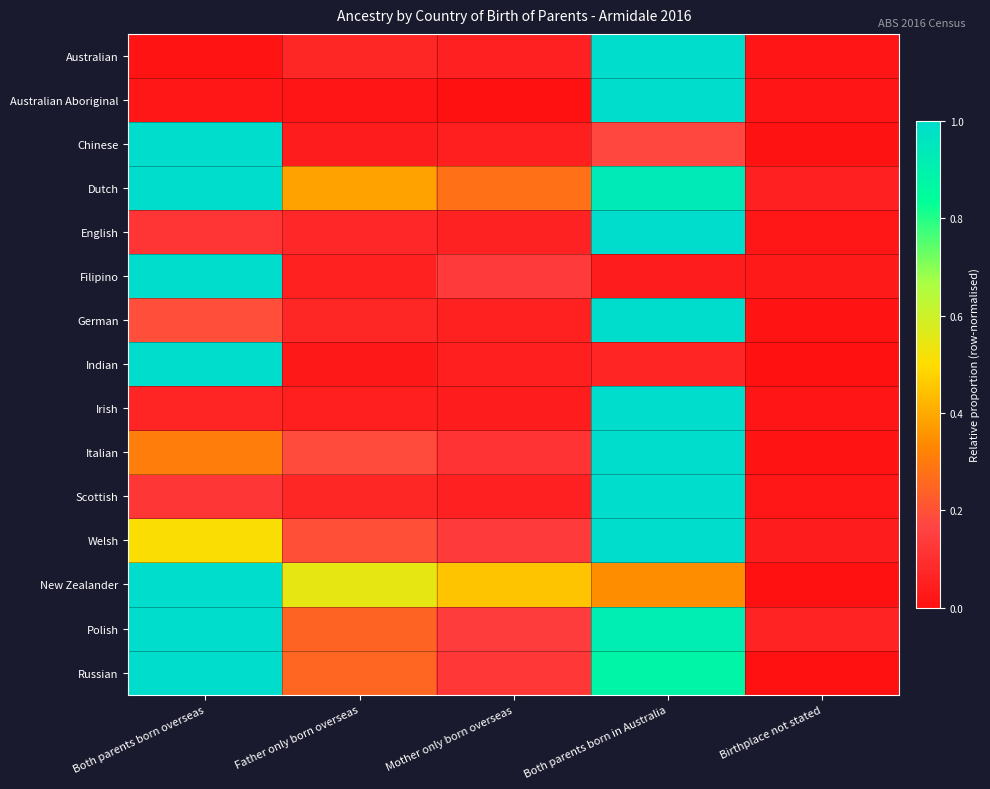

Reading left to right, list all the values displayed in this chart.

Australian: Both parents born overseas=0.0	Father only born overseas=0.1	Mother only born overseas=0.1	Both parents born in Australia=1.0	Birthplace not stated=0.0
Australian Aboriginal: Both parents born overseas=0.0	Father only born overseas=0.0	Mother only born overseas=0.0	Both parents born in Australia=1.0	Birthplace not stated=0.0
Chinese: Both parents born overseas=1.0	Father only born overseas=0.0	Mother only born overseas=0.0	Both parents born in Australia=0.2	Birthplace not stated=0.0
Dutch: Both parents born overseas=1.0	Father only born overseas=0.4	Mother only born overseas=0.3	Both parents born in Australia=0.9	Birthplace not stated=0.1
English: Both parents born overseas=0.1	Father only born overseas=0.1	Mother only born overseas=0.1	Both parents born in Australia=1.0	Birthplace not stated=0.0
Filipino: Both parents born overseas=1.0	Father only born overseas=0.1	Mother only born overseas=0.1	Both parents born in Australia=0.0	Birthplace not stated=0.0
German: Both parents born overseas=0.2	Father only born overseas=0.1	Mother only born overseas=0.1	Both parents born in Australia=1.0	Birthplace not stated=0.0
Indian: Both parents born overseas=1.0	Father only born overseas=0.0	Mother only born overseas=0.0	Both parents born in Australia=0.1	Birthplace not stated=0.0
Irish: Both parents born overseas=0.1	Father only born overseas=0.0	Mother only born overseas=0.0	Both parents born in Australia=1.0	Birthplace not stated=0.0
Italian: Both parents born overseas=0.3	Father only born overseas=0.2	Mother only born overseas=0.1	Both parents born in Australia=1.0	Birthplace not stated=0.0
Scottish: Both parents born overseas=0.1	Father only born overseas=0.1	Mother only born overseas=0.1	Both parents born in Australia=1.0	Birthplace not stated=0.0
Welsh: Both parents born overseas=0.5	Father only born overseas=0.2	Mother only born overseas=0.1	Both parents born in Australia=1.0	Birthplace not stated=0.0
New Zealander: Both parents born overseas=1.0	Father only born overseas=0.5	Mother only born overseas=0.5	Both parents born in Australia=0.3	Birthplace not stated=0.0
Polish: Both parents born overseas=1.0	Father only born overseas=0.2	Mother only born overseas=0.1	Both parents born in Australia=0.9	Birthplace not stated=0.1
Russian: Both parents born overseas=1.0	Father only born overseas=0.2	Mother only born overseas=0.1	Both parents born in Australia=0.9	Birthplace not stated=0.0